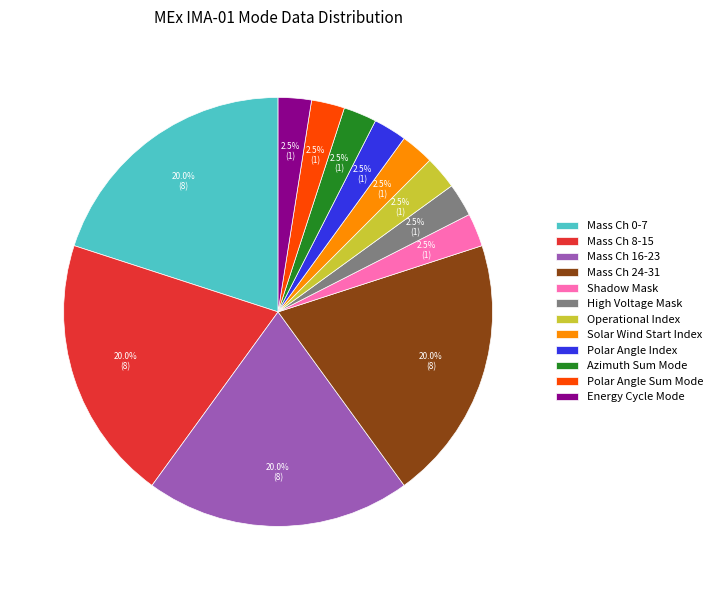

How much of the chart is everything except Mass Ch 16-23?

80.0%